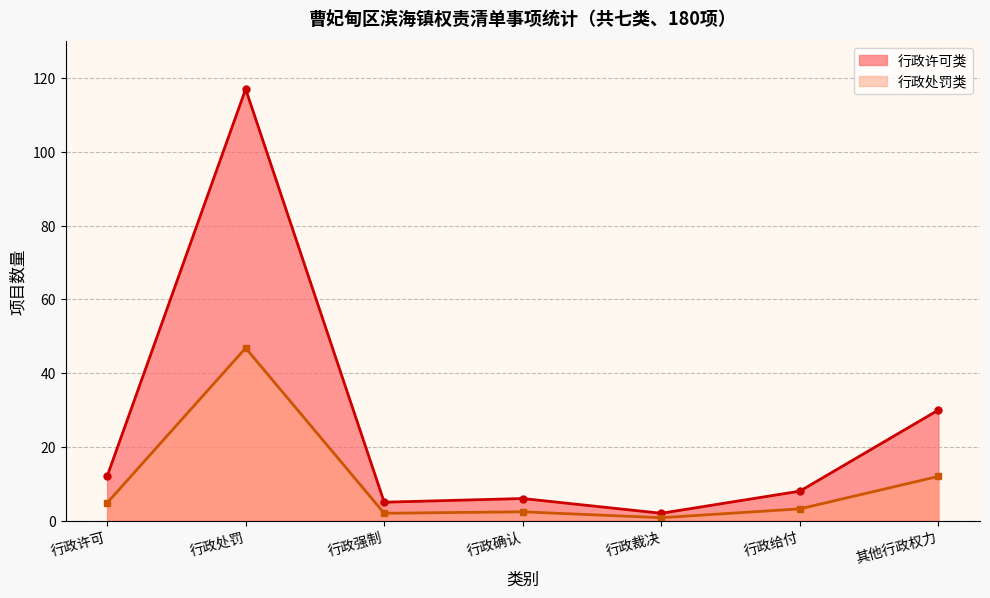

What is the highest value of the 行政许可 series?

12